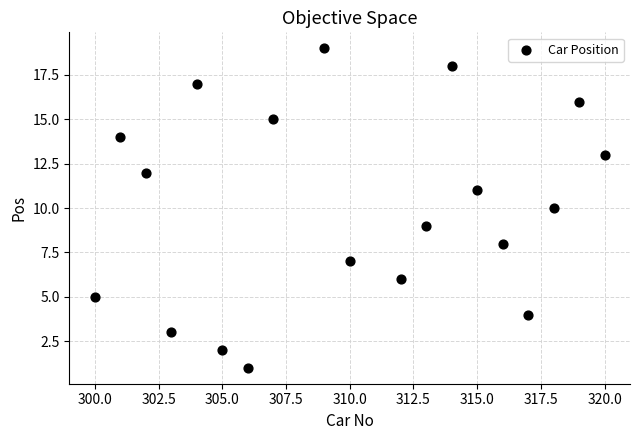

What is the range of X values (max minus min)?

20